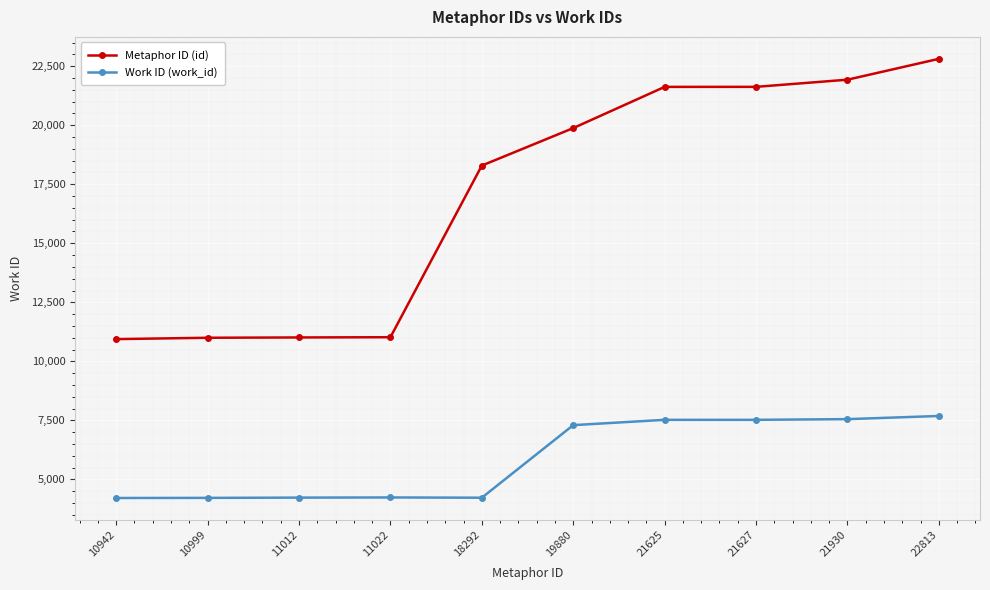

True or false: Work ID (work_id) and Metaphor ID (id) cross at least once.

False